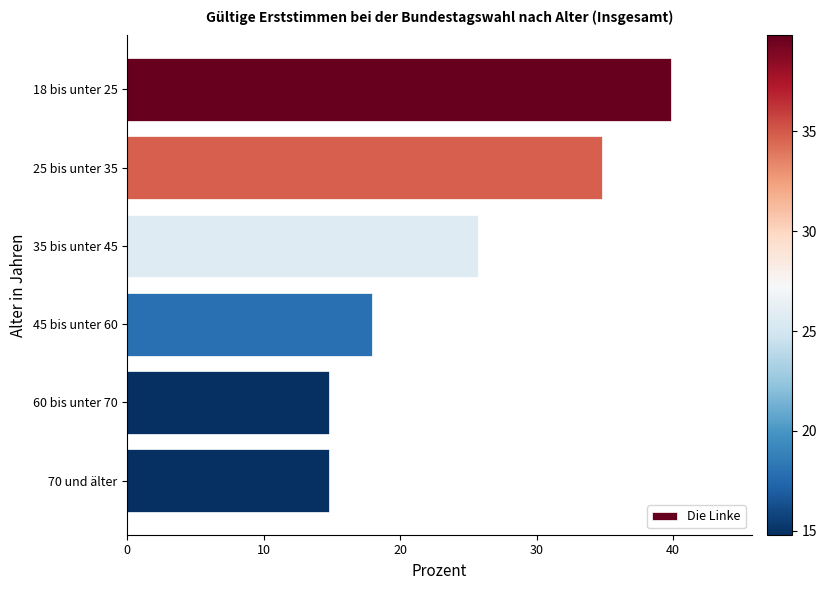

Reading top to bottom, extract all data points from this chart.

39.8	34.8	25.7	17.9	14.8	14.8